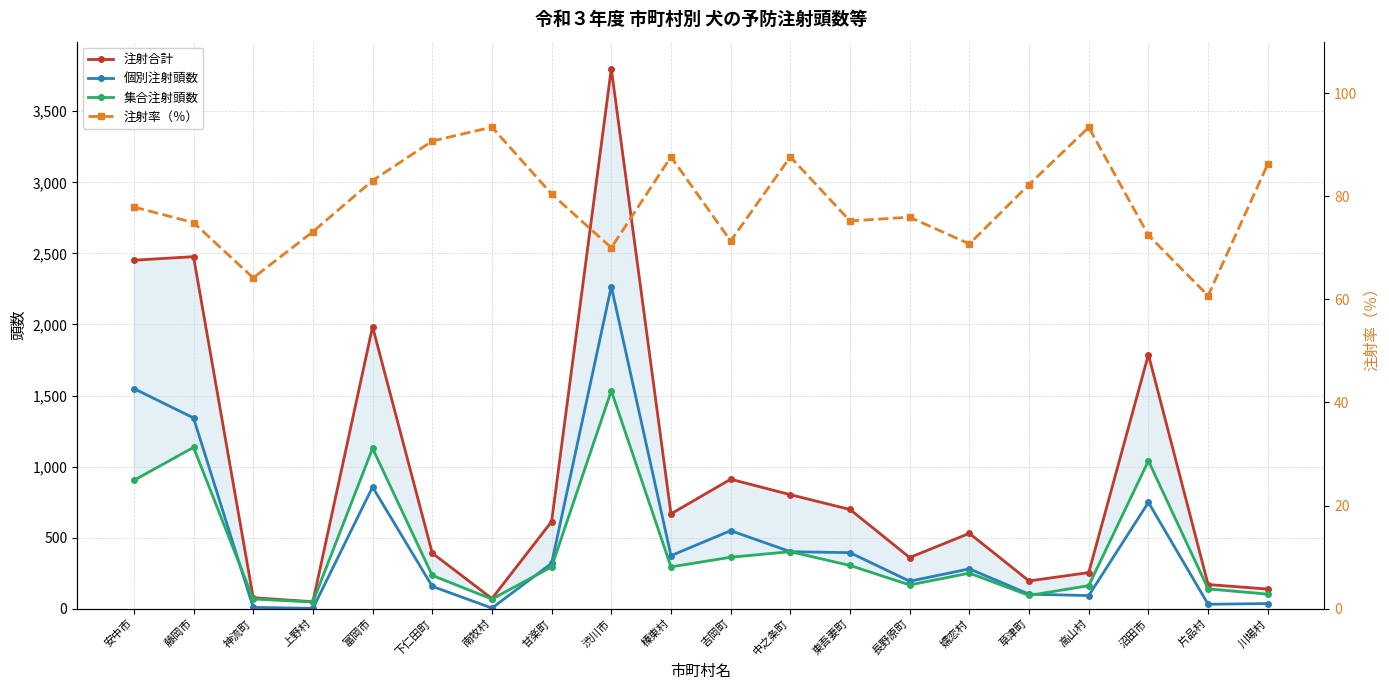

Which series has the largest total across all categories?

注射合計